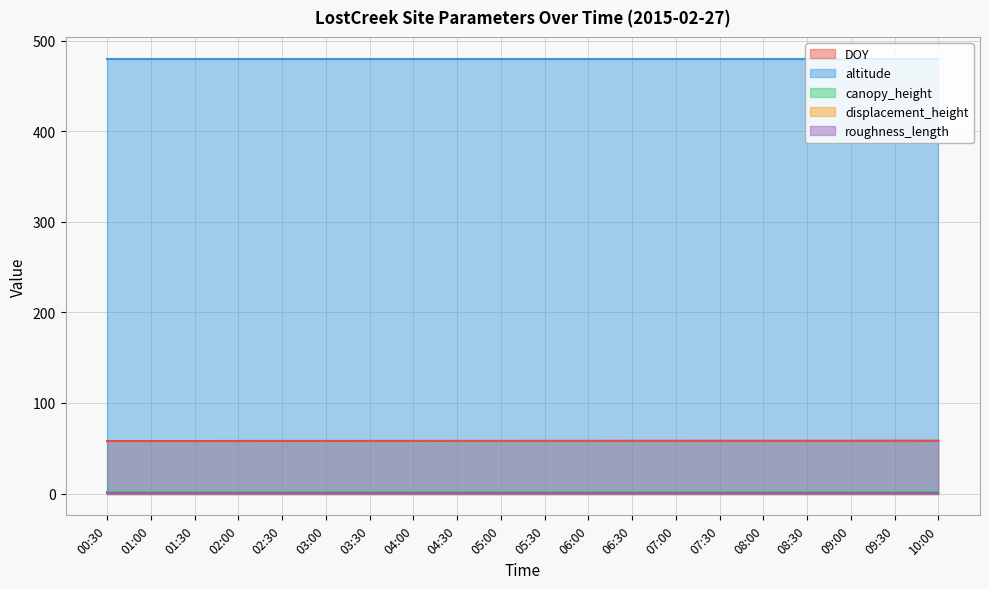

True or false: altitude and displacement_height intersect in this chart.

False